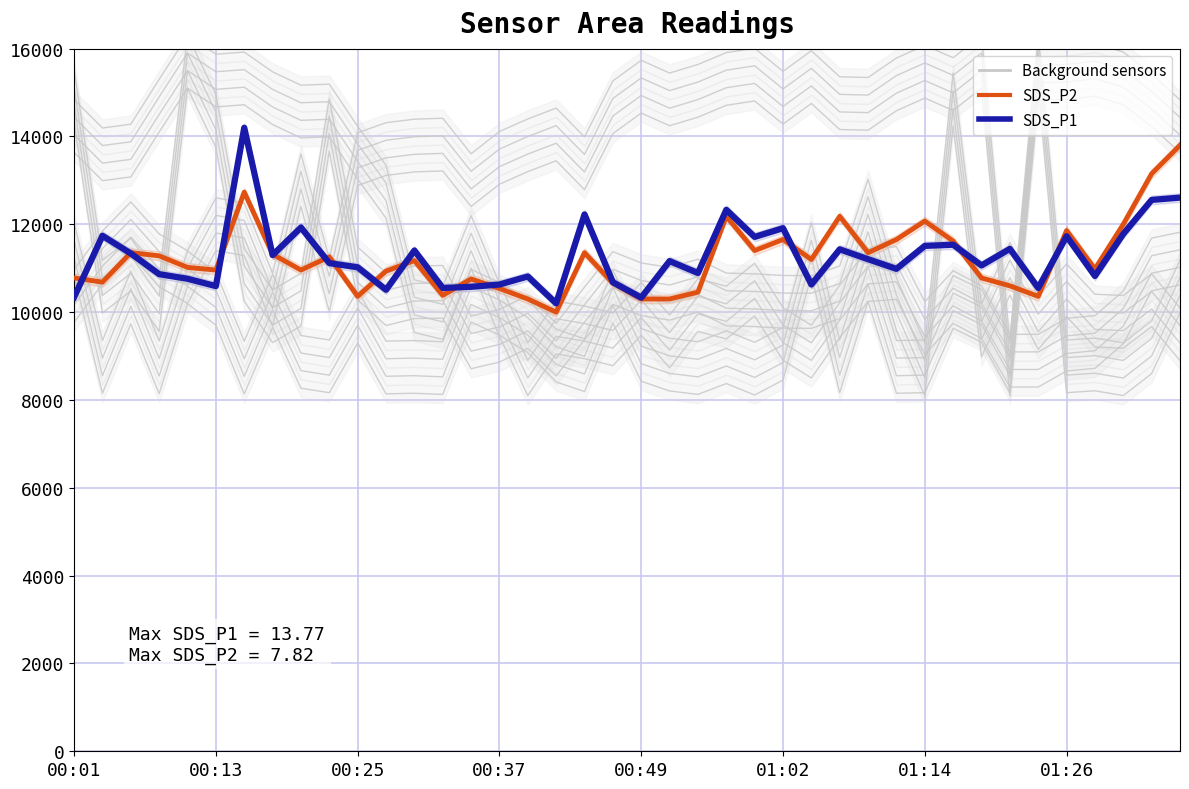

What is the difference between the highest and lowest values at 34?

6805.2